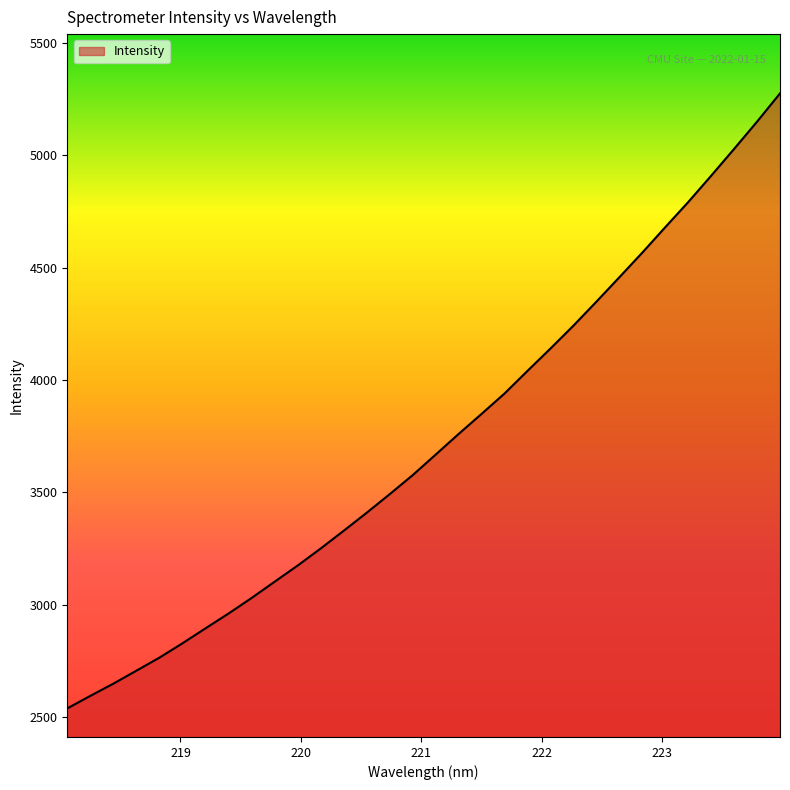

What is the difference between the maximum and minimum values?

2735.2